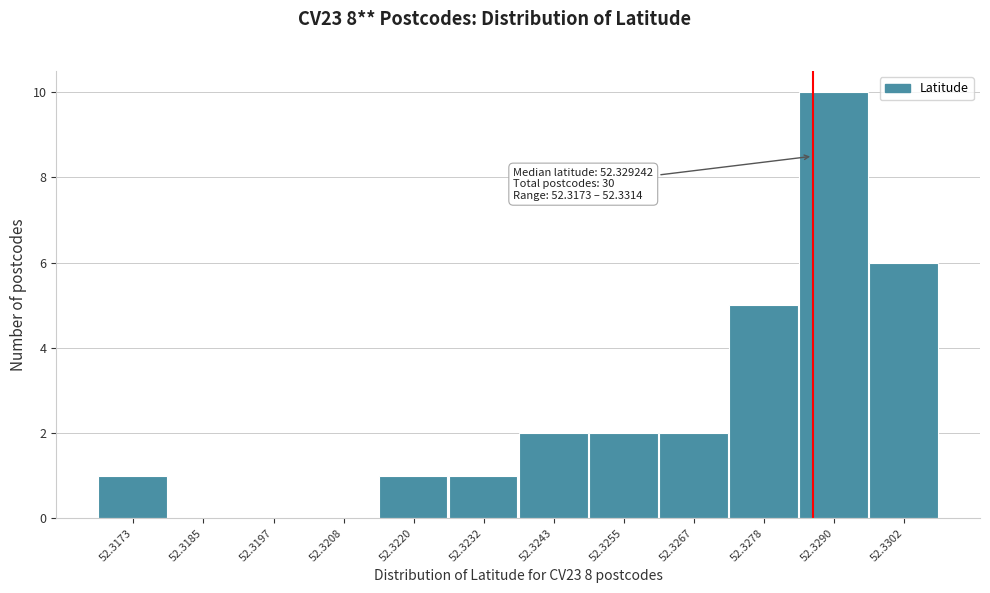

Reading right to left, transcribe all the data shown in this chart.

52.3302=6	52.3290=10	52.3278=5	52.3267=2	52.3255=2	52.3243=2	52.3232=1	52.3220=1	52.3208=0	52.3197=0	52.3185=0	52.3173=1